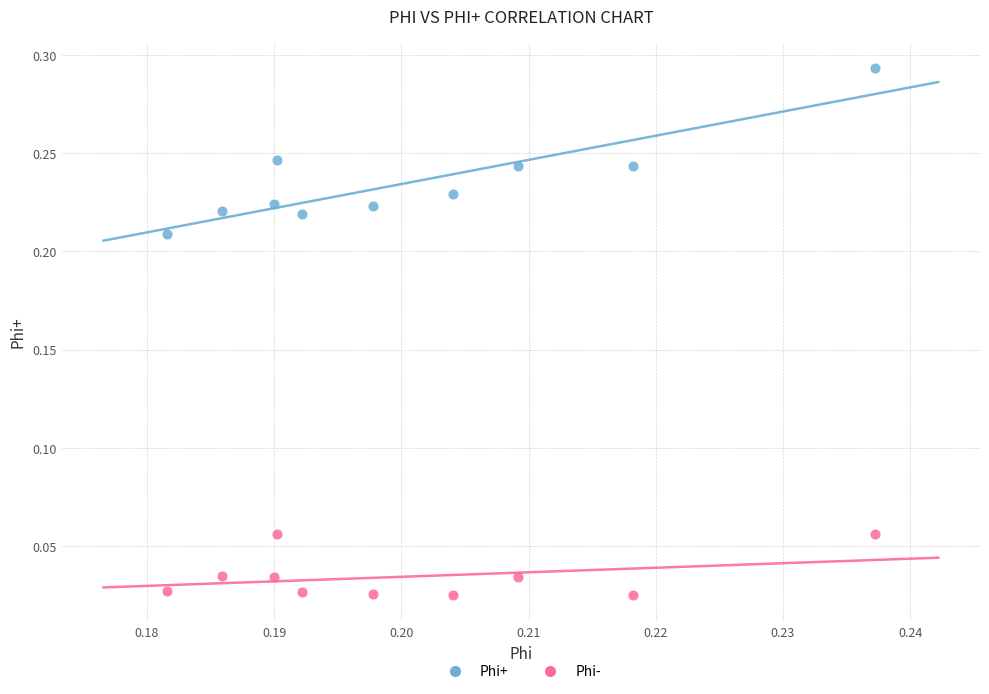

Which series has the largest Y range (max minus min)?

Phi+